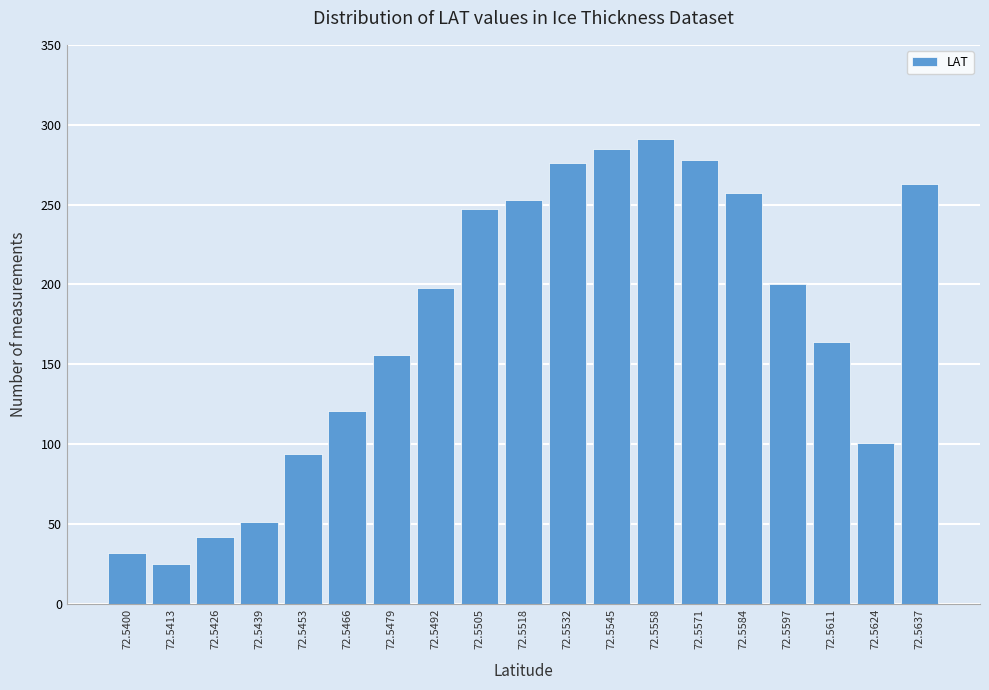

Reading right to left, what are all the values shown in this chart?

72.5637=263	72.5624=101	72.5611=164	72.5597=200	72.5584=257	72.5571=278	72.5558=291	72.5545=285	72.5532=276	72.5518=253	72.5505=247	72.5492=198	72.5479=156	72.5466=121	72.5453=94	72.5439=51	72.5426=42	72.5413=25	72.5400=32